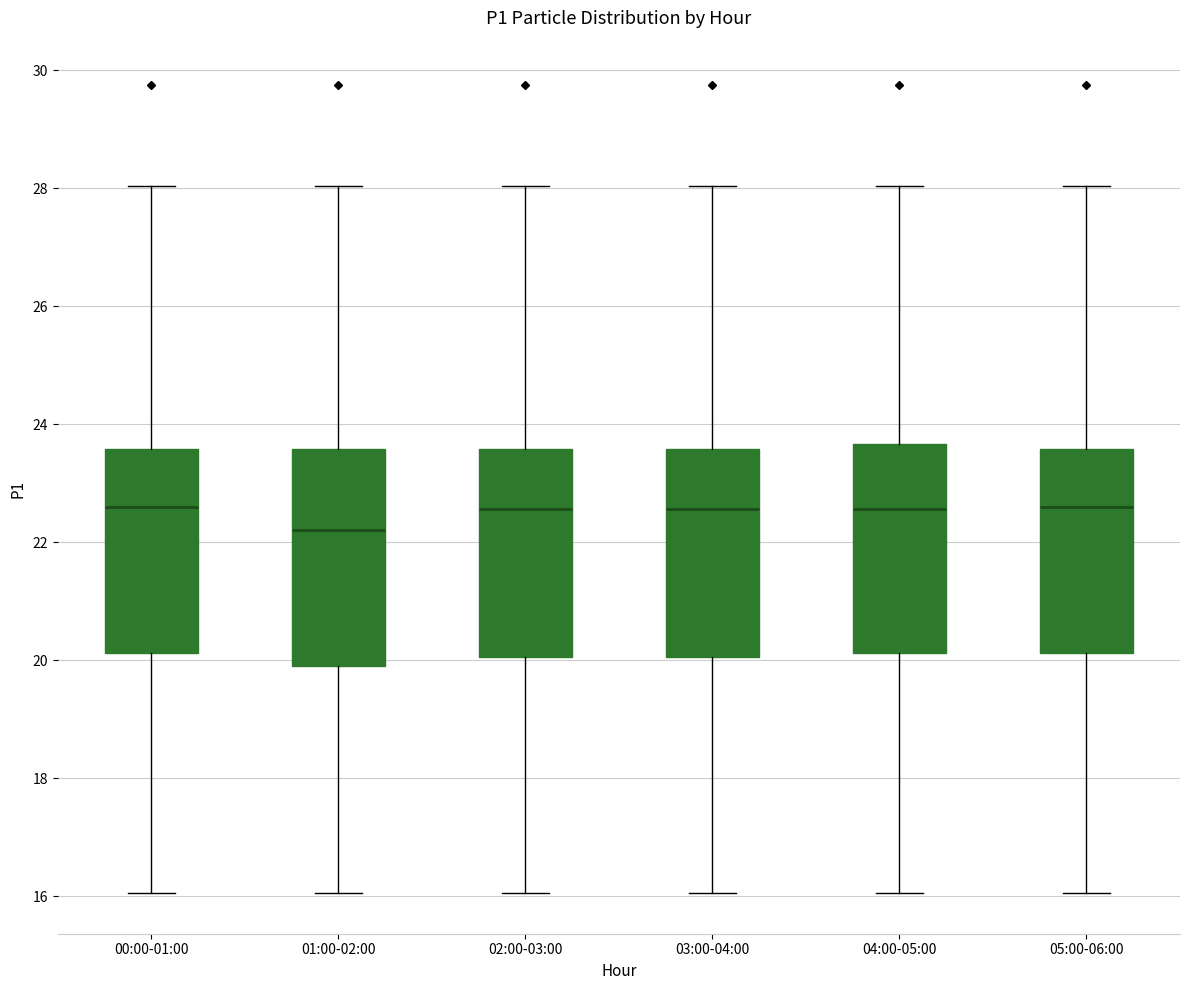

Which box's median line is the lowest?

01:00-02:00